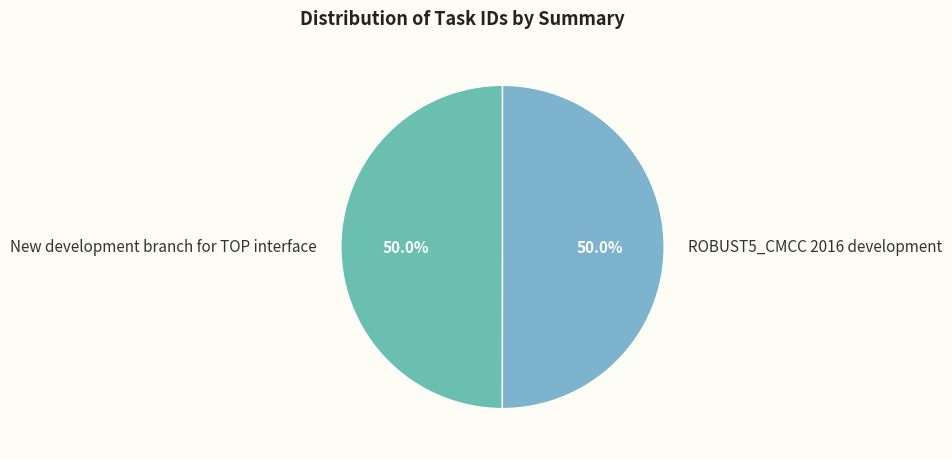

Rank the categories by value from lowest to highest.

New development branch for TOP interface, ROBUST5_CMCC 2016 development